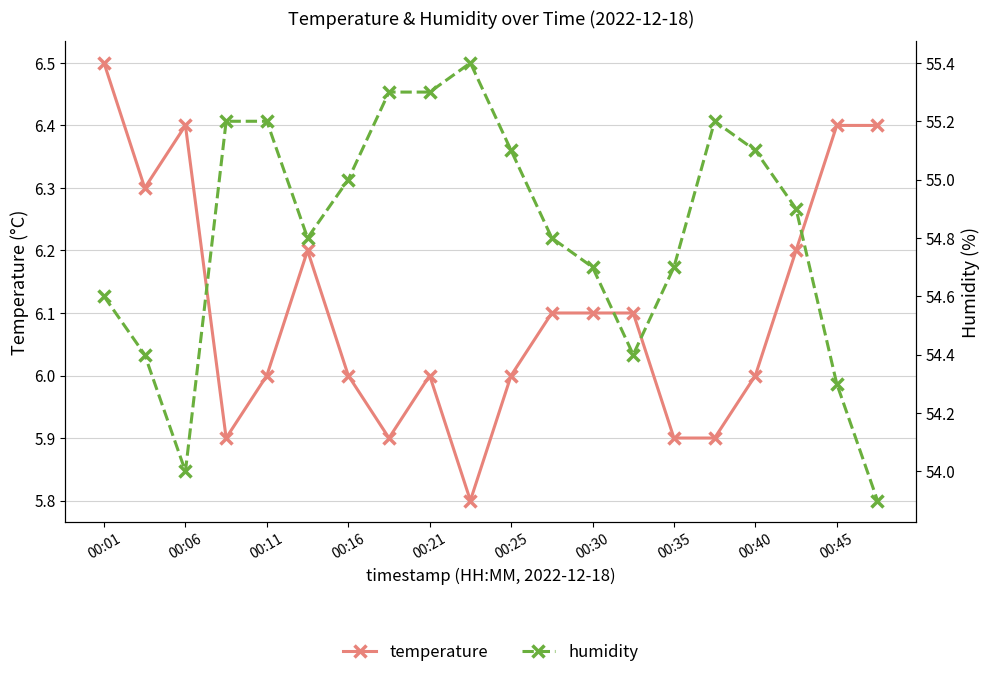

The temperature series shows 3.6 at 00:40. True or false?

False